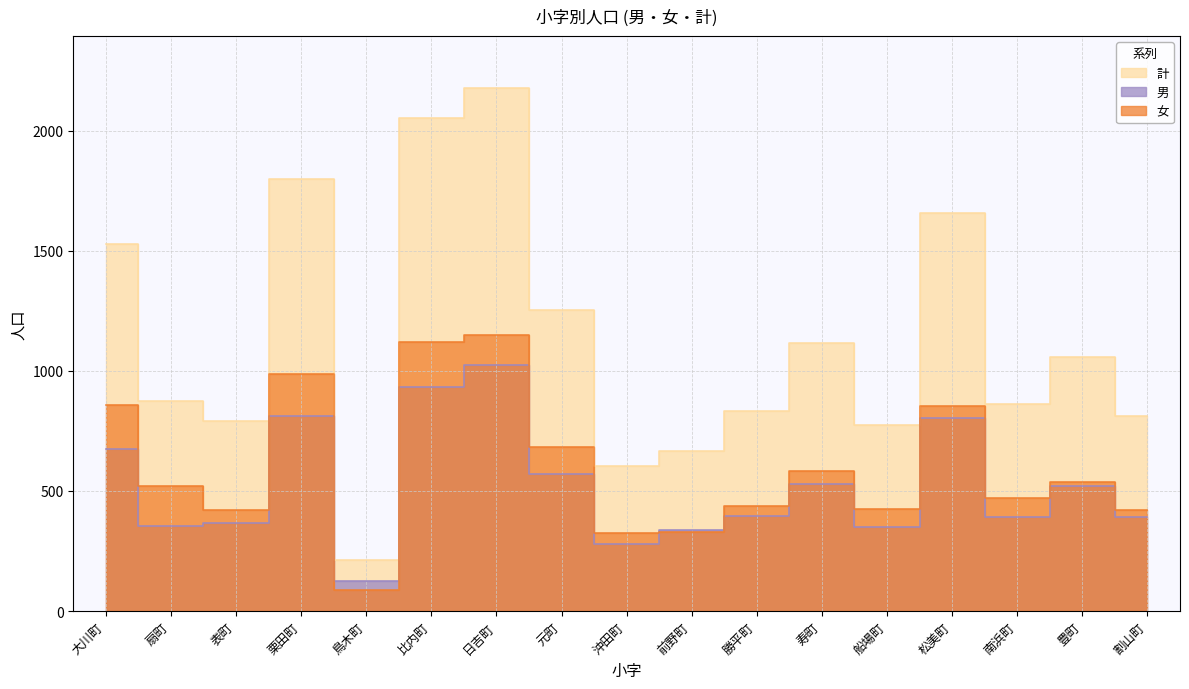

The value of 女 at 沖田町 is 209. True or false?

False